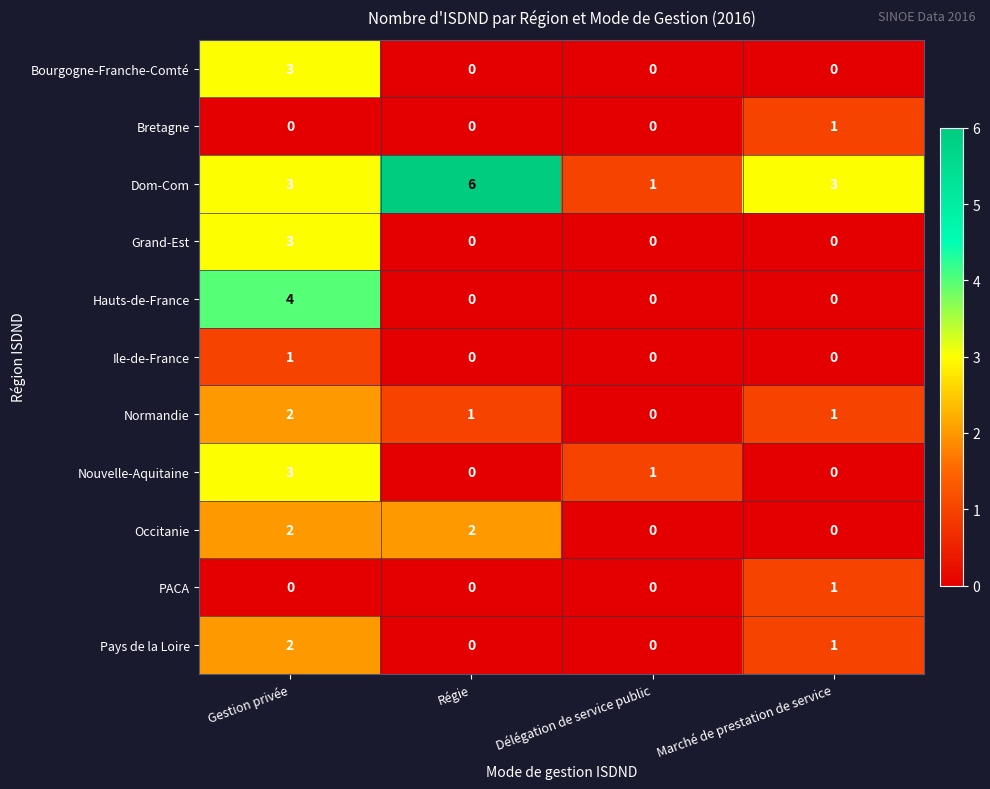

What is the sum of the Hauts-de-France values at Régie and Gestion privée?

4